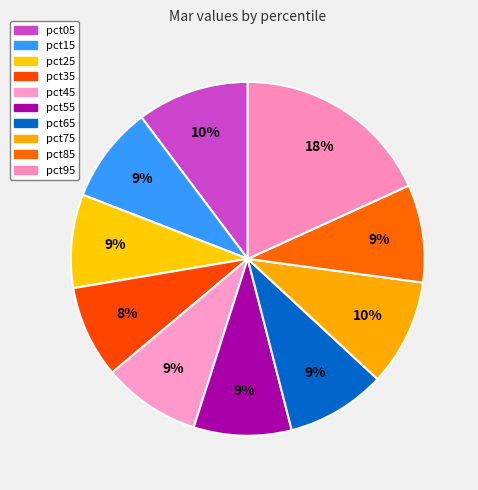

Is there a majority slice in this chart?

No